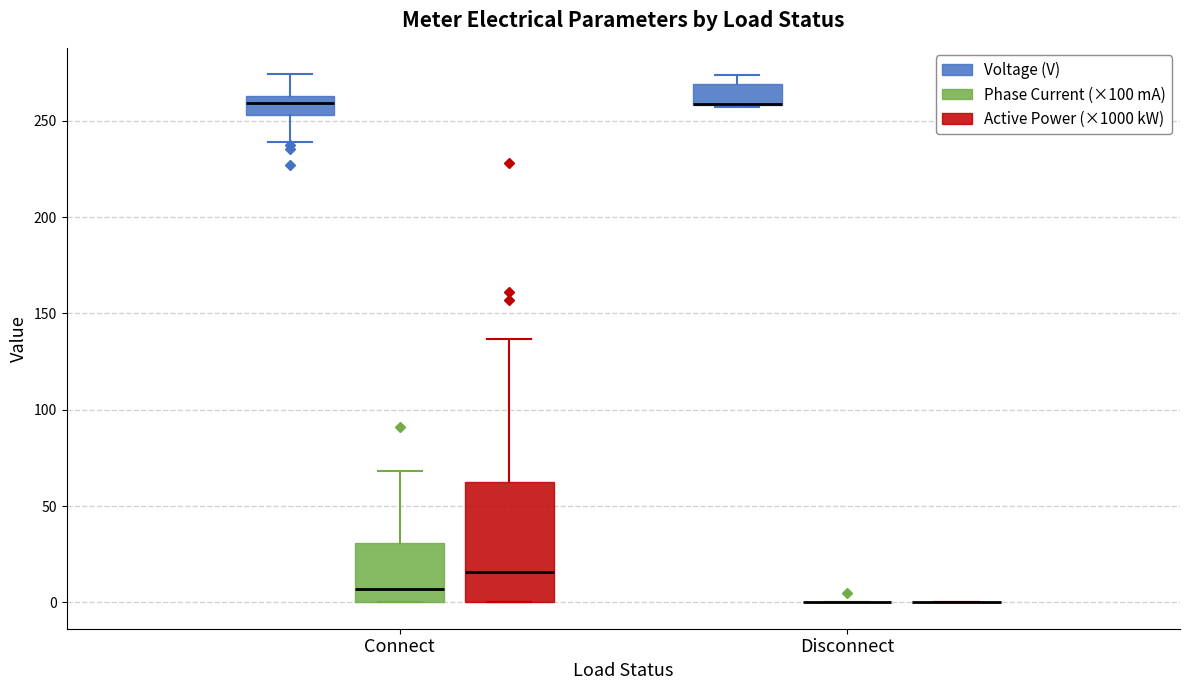

Reading left to right, transcribe this box plot: for each box, give where its median line is, the range the box spans, and where its two whiskers end, as read against the y-axis. The values are not printed on the chart, so give them approximately, as read against the axis.

Connect (Voltage (V)): median 260, box 255 to 265, whiskers 240 to 275
Connect (Phase Current (×100 mA)): median 5, box 0 to 30, whiskers 0 to 70
Connect (Active Power (×1000 kW)): median 15, box 0 to 60, whiskers 0 to 135
Disconnect (Voltage (V)): median 260 (drawn on the box's lower edge), box 260 to 270, whiskers 255 to 275
Disconnect (Phase Current (×100 mA)): box collapsed to a line at 0, whiskers 0 to 0
Disconnect (Active Power (×1000 kW)): box collapsed to a line at 0, whiskers 0 to 0